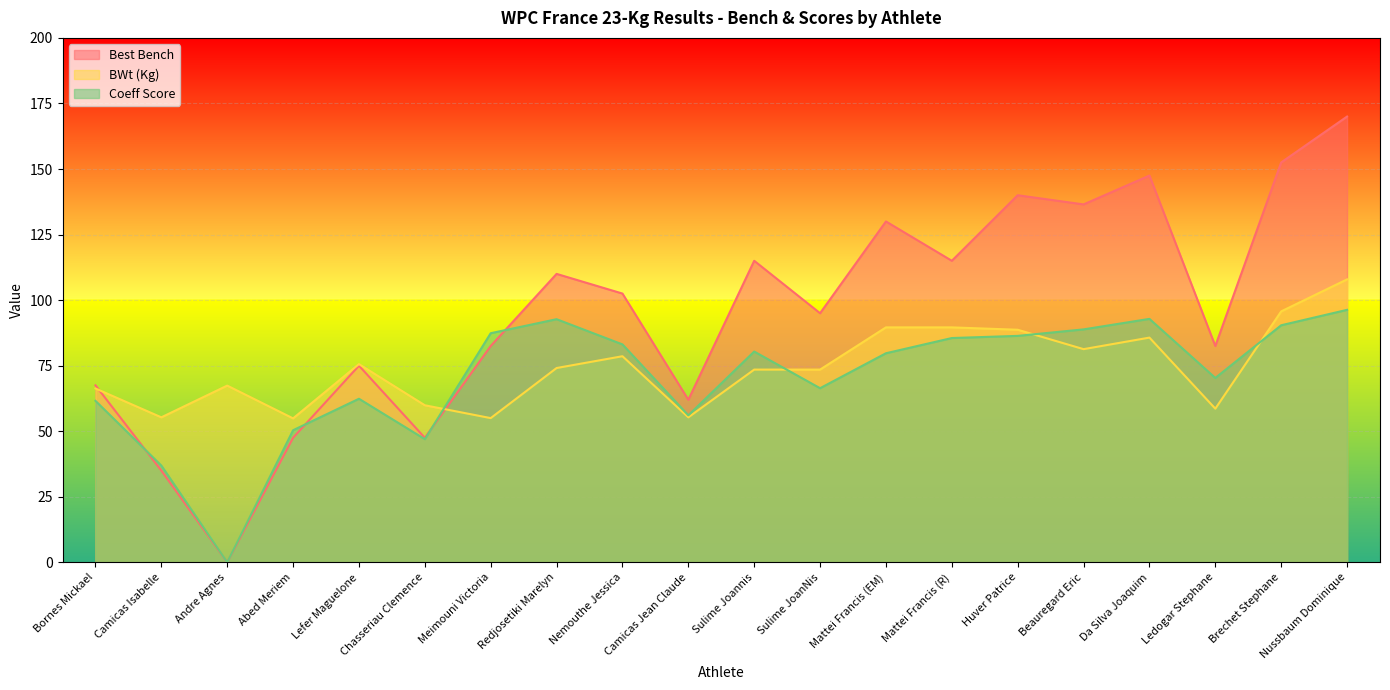

Rank the categories by Best Bench value from highest to lowest.

Nussbaum Dominique, Brechet Stephane, Da Silva Joaquim, Huver Patrice, Beauregard Eric, Mattei Francis (EM), Sulime Joannis, Mattei Francis (R), Redjosetiki Marelyn, Nemouthe Jessica, Sulime JoanNis, Meimouni Victoria, Ledogar Stephane, Lefer Maguelone, Bornes Mickael, Camicas Jean Claude, Abed Meriem, Chasseriau Clemence, Camicas Isabelle, Andre Agnes